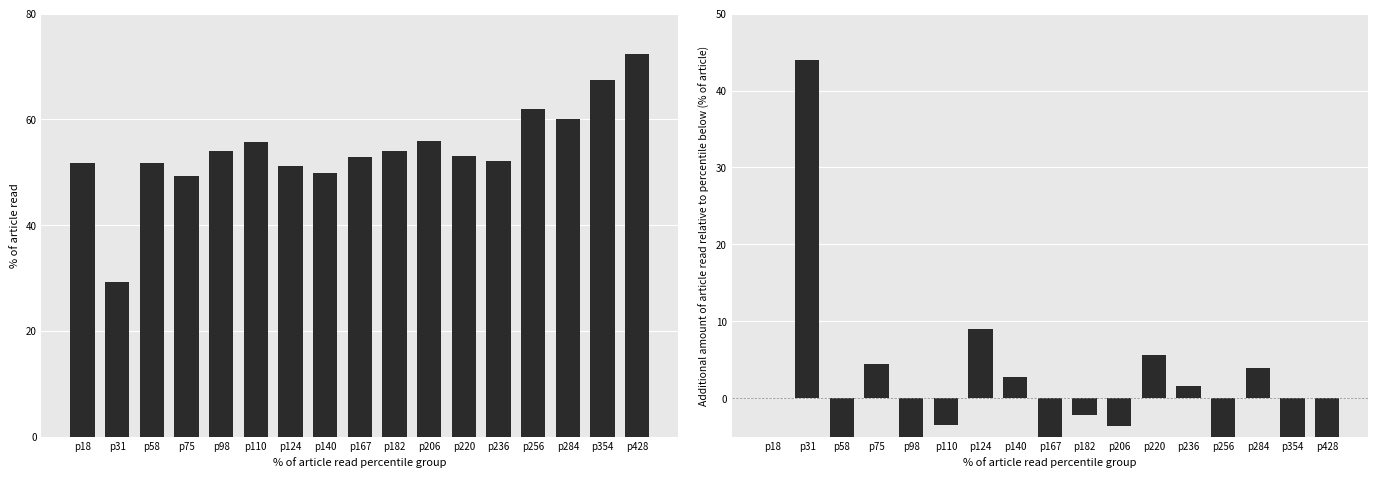

Reading left to right, list all the values displayed in this chart.

a: p18=51.7	p31=29.3	p58=51.7	p75=49.4	p98=54.0	p110=55.8	p124=51.2	p140=49.9	p167=52.9	p182=54.1	p206=55.9	p220=53.0	p236=52.2	p256=62.0	p284=60.0	p354=67.4	p428=72.4
b: p18=0.0	p31=44.0	p58=-43.9	p75=4.5	p98=-9.1	p110=-3.5	p124=8.9	p140=2.7	p167=-6.0	p182=-2.2	p206=-3.6	p220=5.7	p236=1.6	p256=-19.2	p284=3.9	p354=-14.5	p428=-9.8